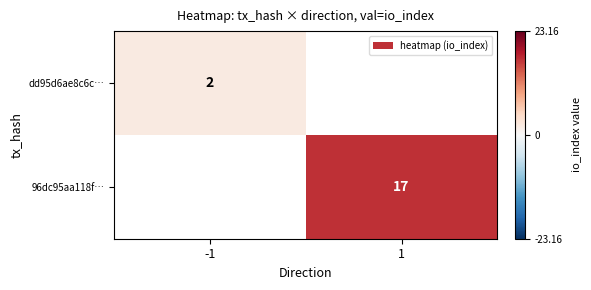

How many distinct data groups are displayed?

2